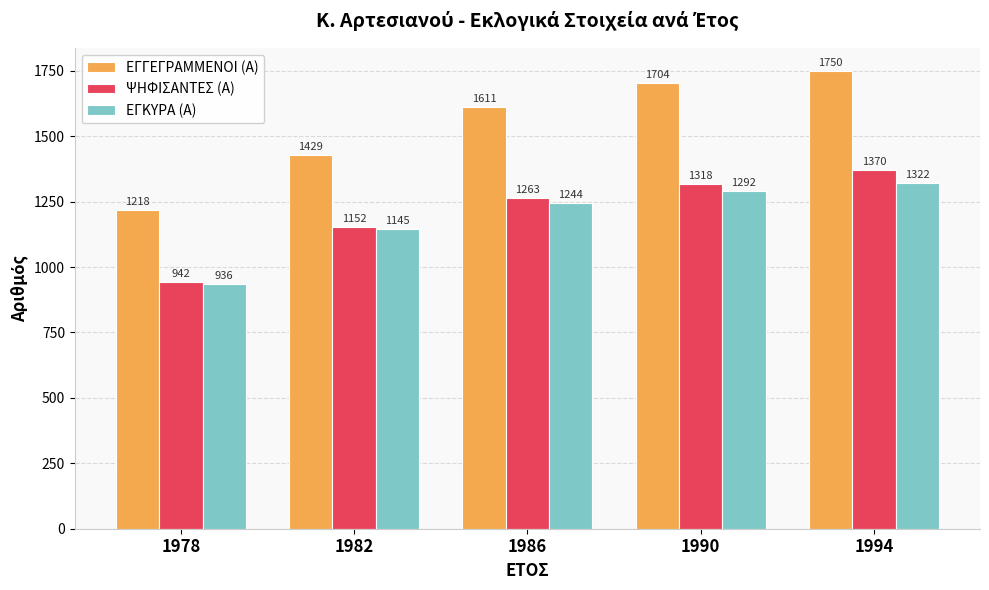

Reading left to right, what are all the values shown in this chart?

ΕΓΓΕΓΡΑΜΜΕΝΟΙ (Α): 1218	1429	1611	1704	1750
ΨΗΦΙΣΑΝΤΕΣ (Α): 942	1152	1263	1318	1370
ΕΓΚΥΡΑ (Α): 936	1145	1244	1292	1322